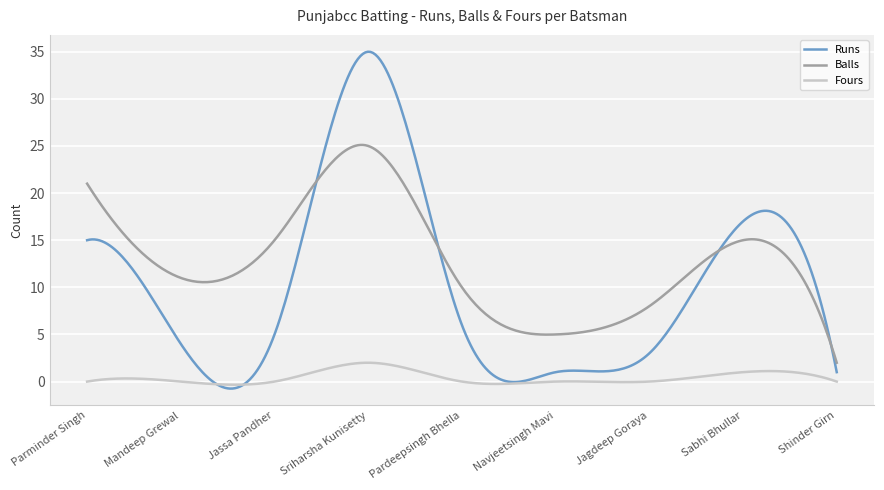

Rank the series by their maximum value, from lowest to highest.

Fours, Balls, Runs